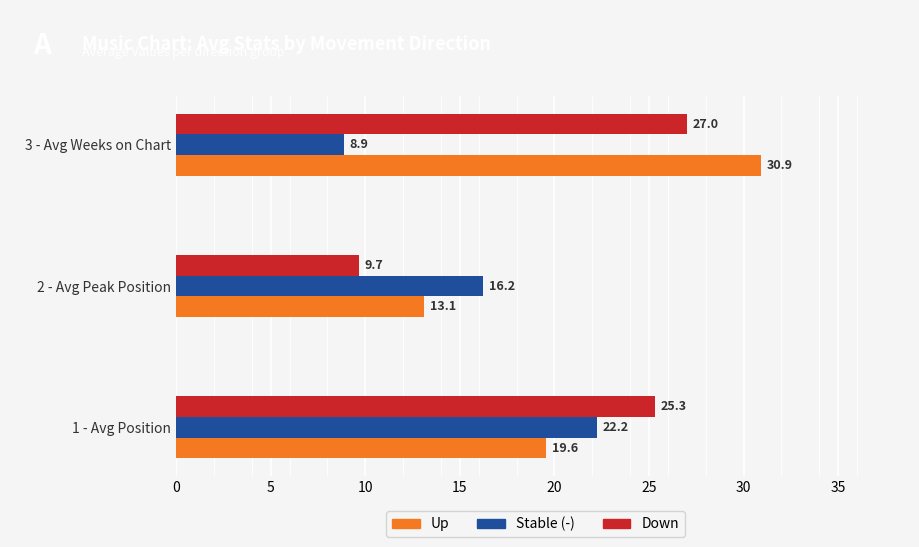

What is the difference between the maximum and minimum values in the Up series?

17.8